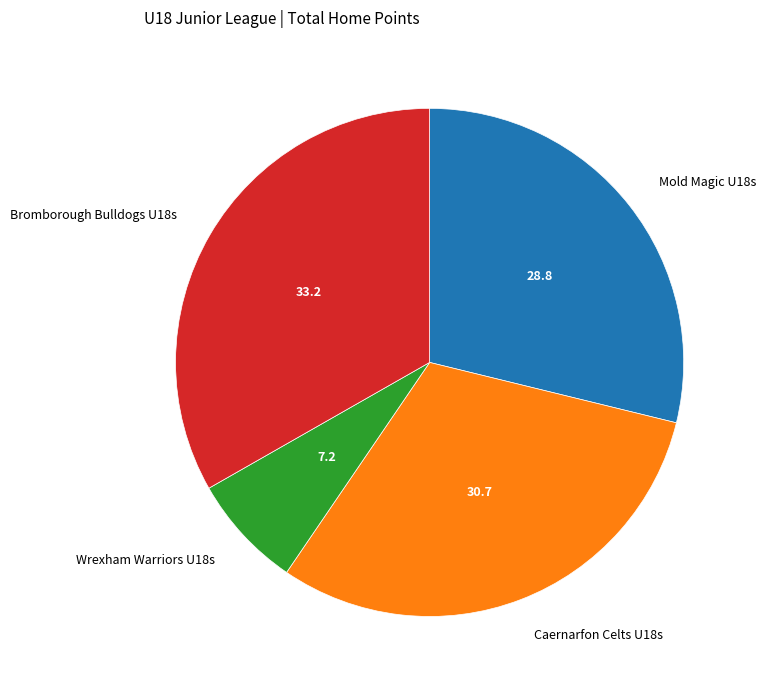

Is there a majority slice in this chart?

No